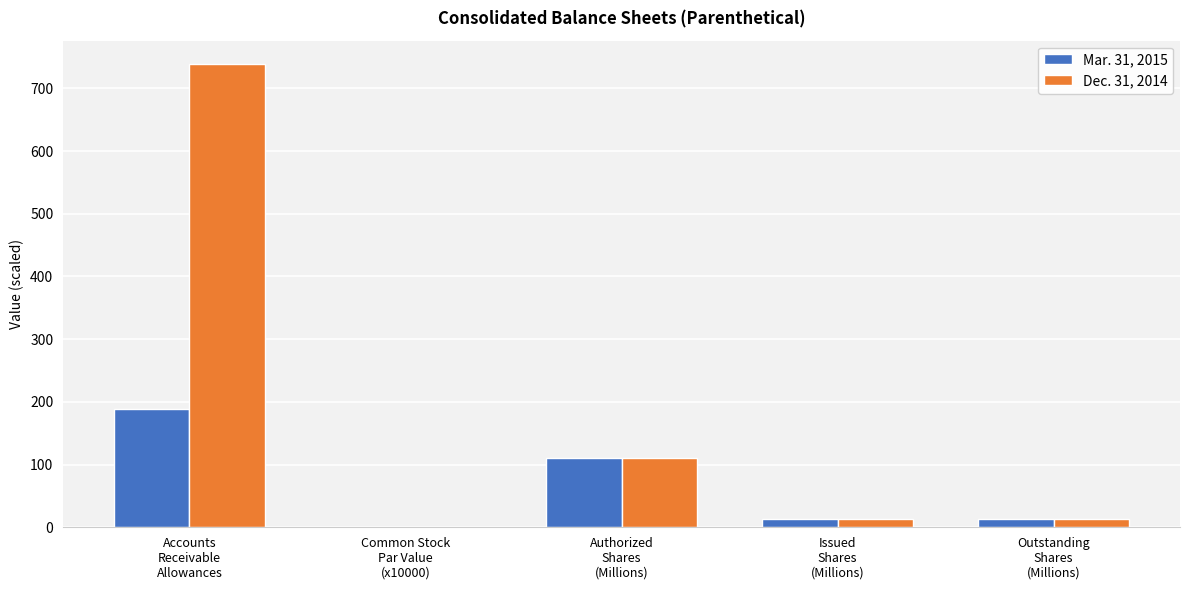

Reading left to right, what are all the values shown in this chart?

Mar. 31, 2015: Accounts
Receivable
Allowances=188.0	Common Stock
Par Value
(x10000)=1.0	Authorized
Shares
(Millions)=110.0	Issued
Shares
(Millions)=13.8	Outstanding
Shares
(Millions)=13.8
Dec. 31, 2014: Accounts
Receivable
Allowances=739.0	Common Stock
Par Value
(x10000)=1.0	Authorized
Shares
(Millions)=110.0	Issued
Shares
(Millions)=13.8	Outstanding
Shares
(Millions)=13.8